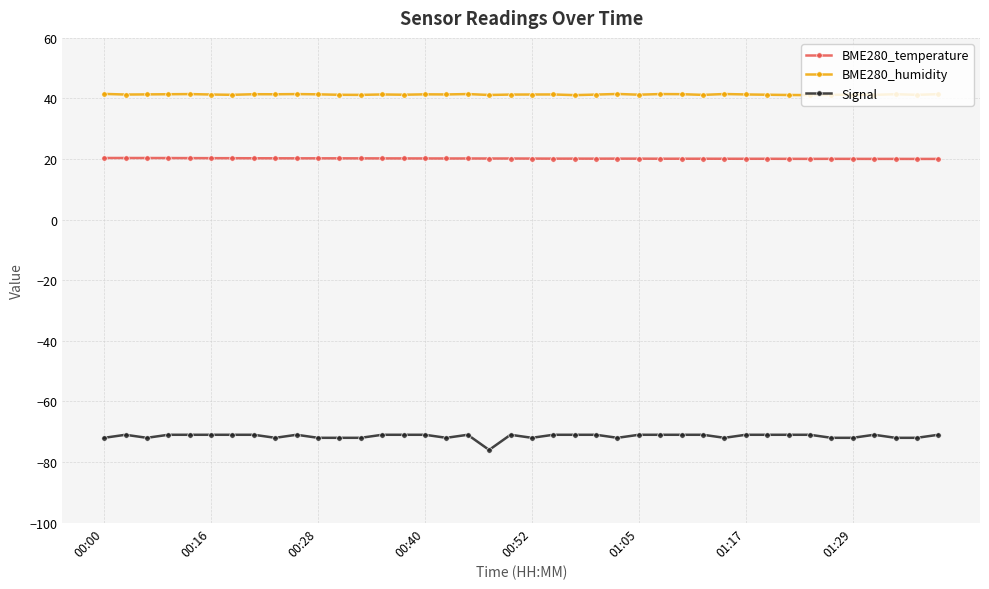

True or false: BME280_temperature has more than 0 interior local peaks.

True